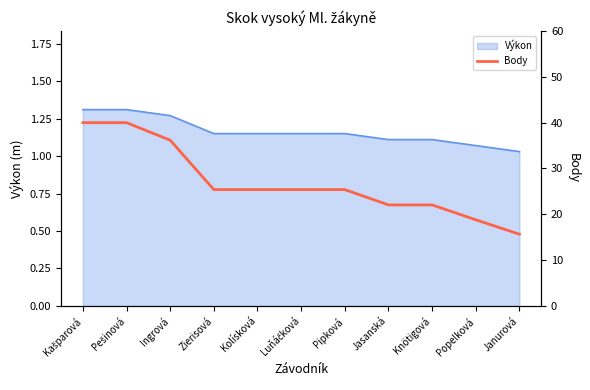

What is the label of the 3rd point from the right?

Knötigová